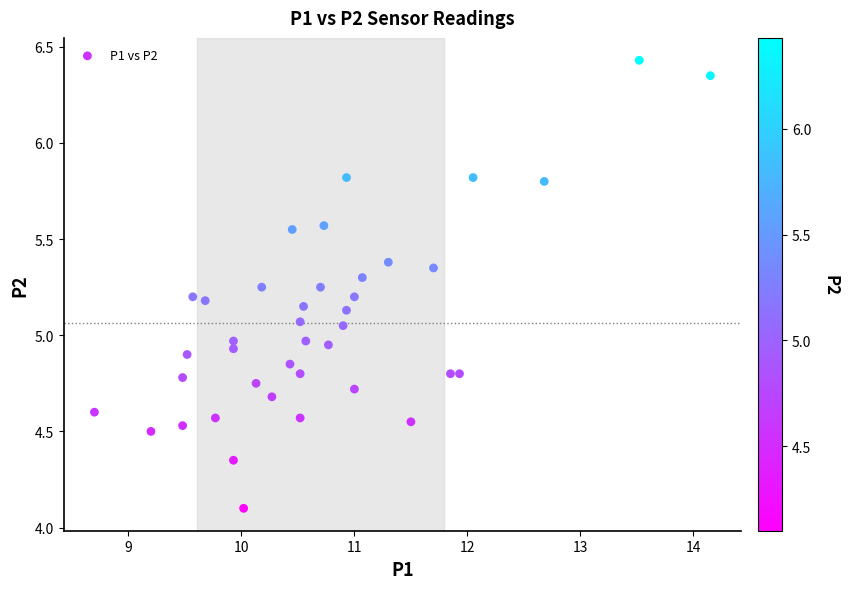

What is the range of Y values (max minus min)?

2.3